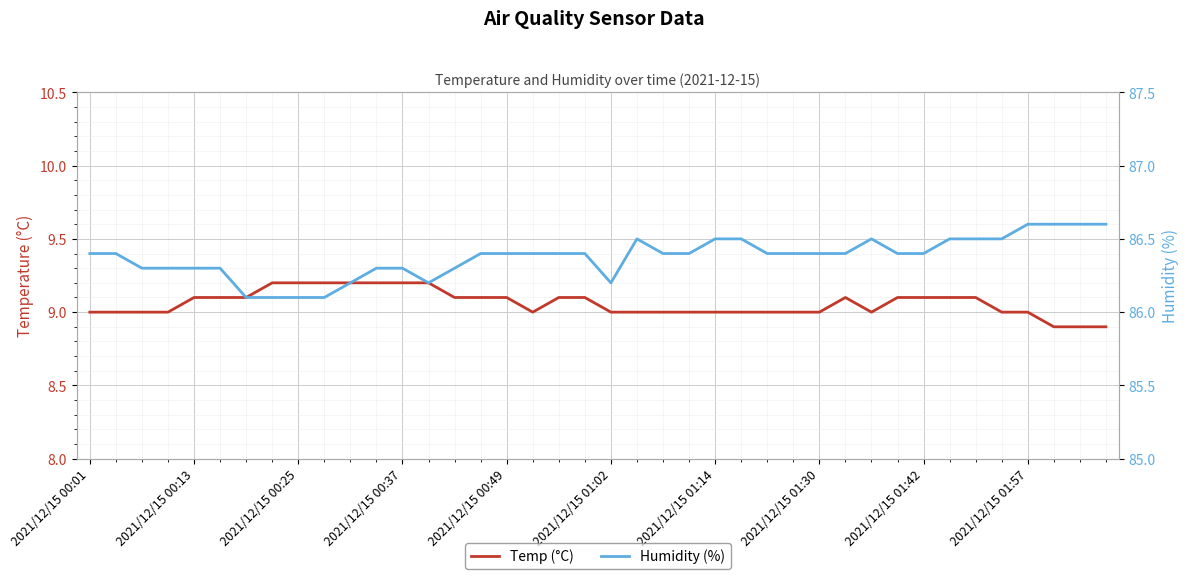

The value of Temp (°C) at 27 is 2.1. True or false?

False